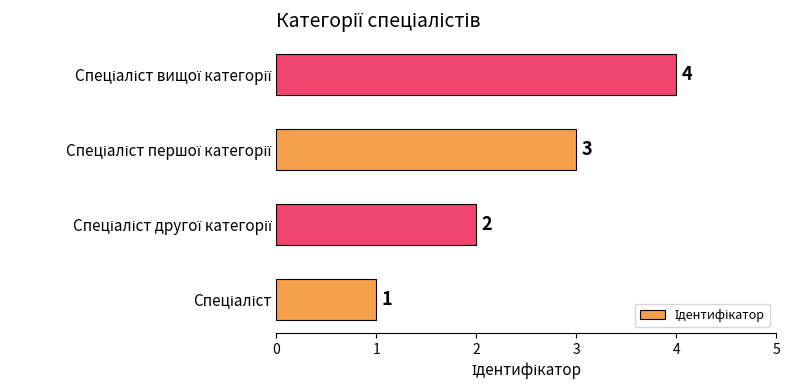

What is the sum of all values?

10